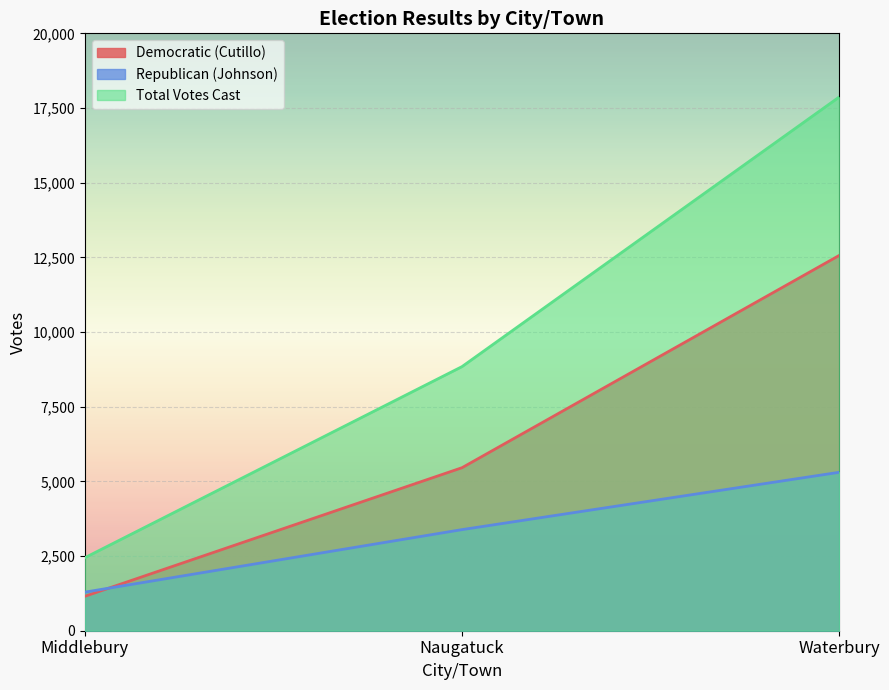

What is the sum of the Total Votes Cast values at Naugatuck and Middlebury?

11288